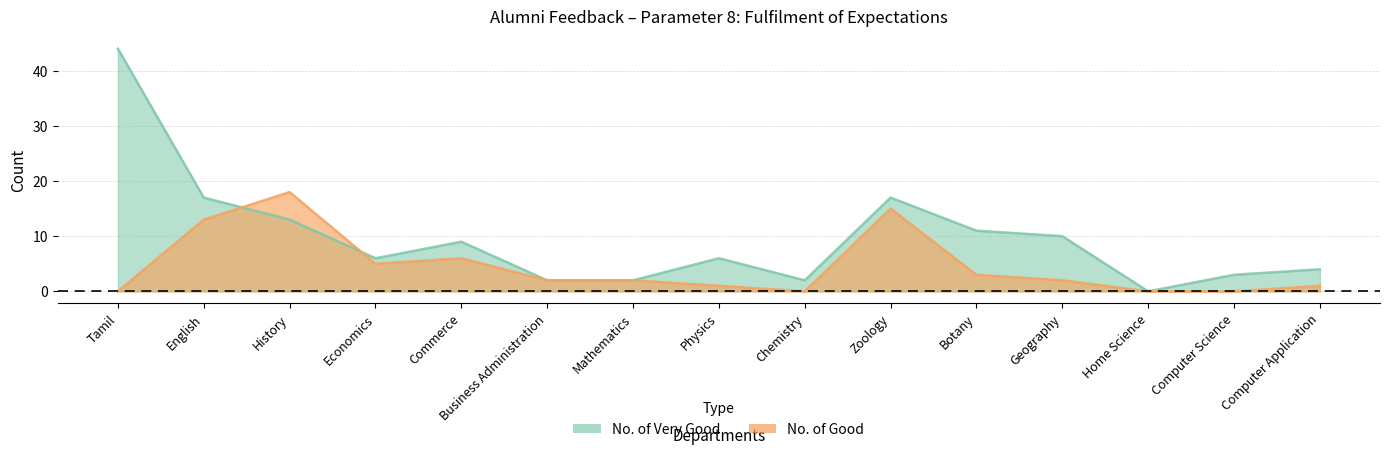

True or false: No. of Good has a value of 15 at Zoology.

True